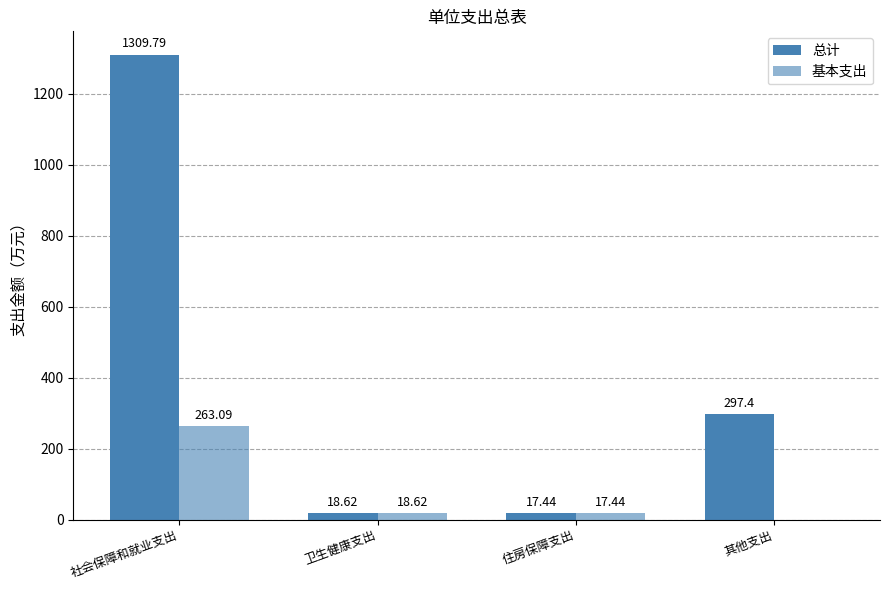

Reading right to left, list all the values displayed in this chart.

总计: 297.4	17.4	18.6	1309.8
基本支出: 0.0	17.4	18.6	263.1